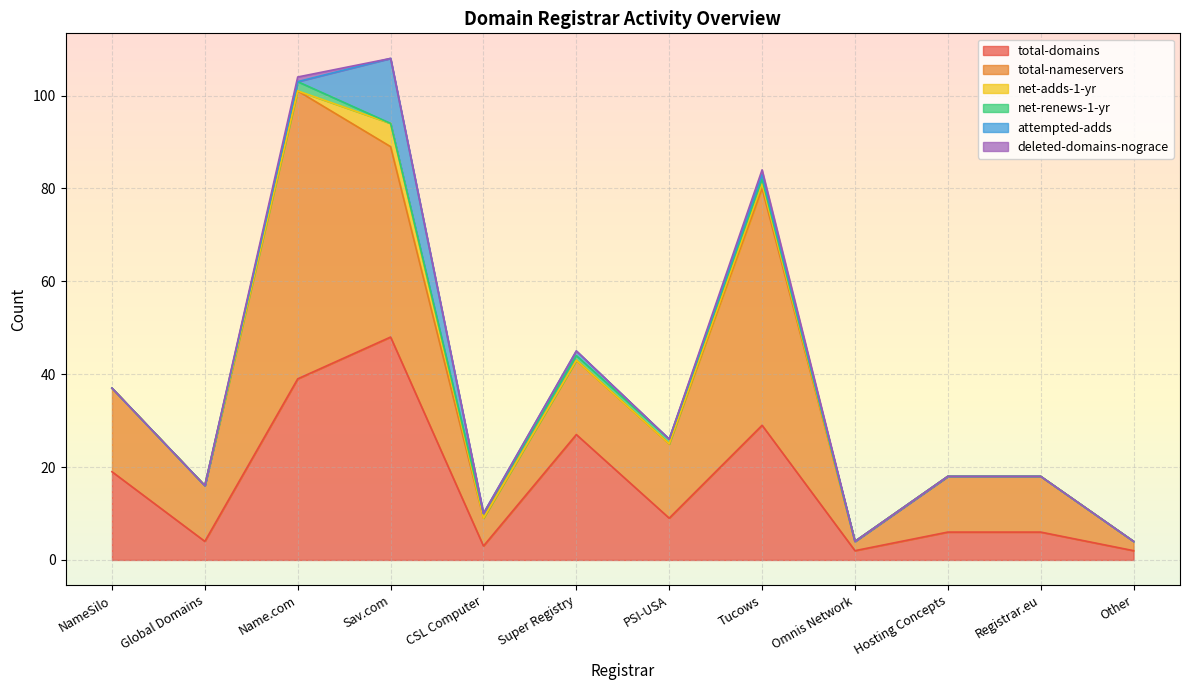

At which category is the sum across all series the highest?

Sav.com